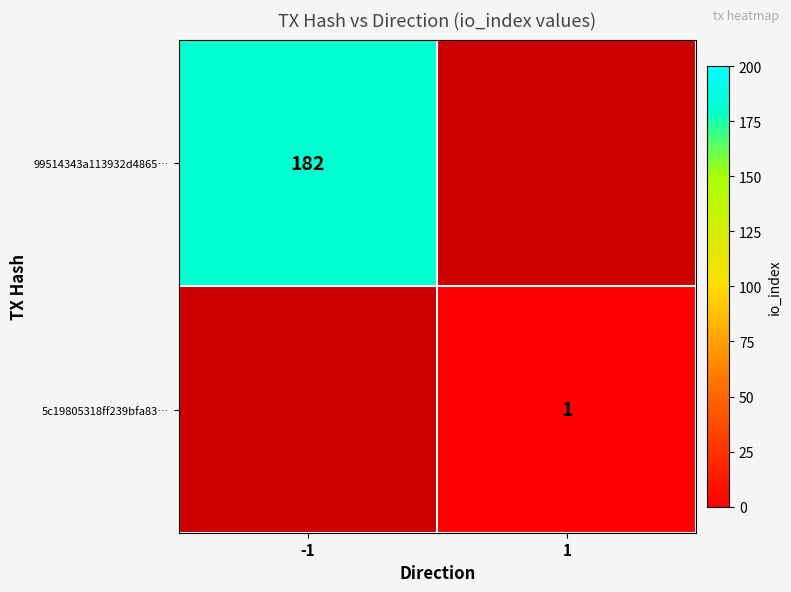

Which category has the lowest value across all series?

1